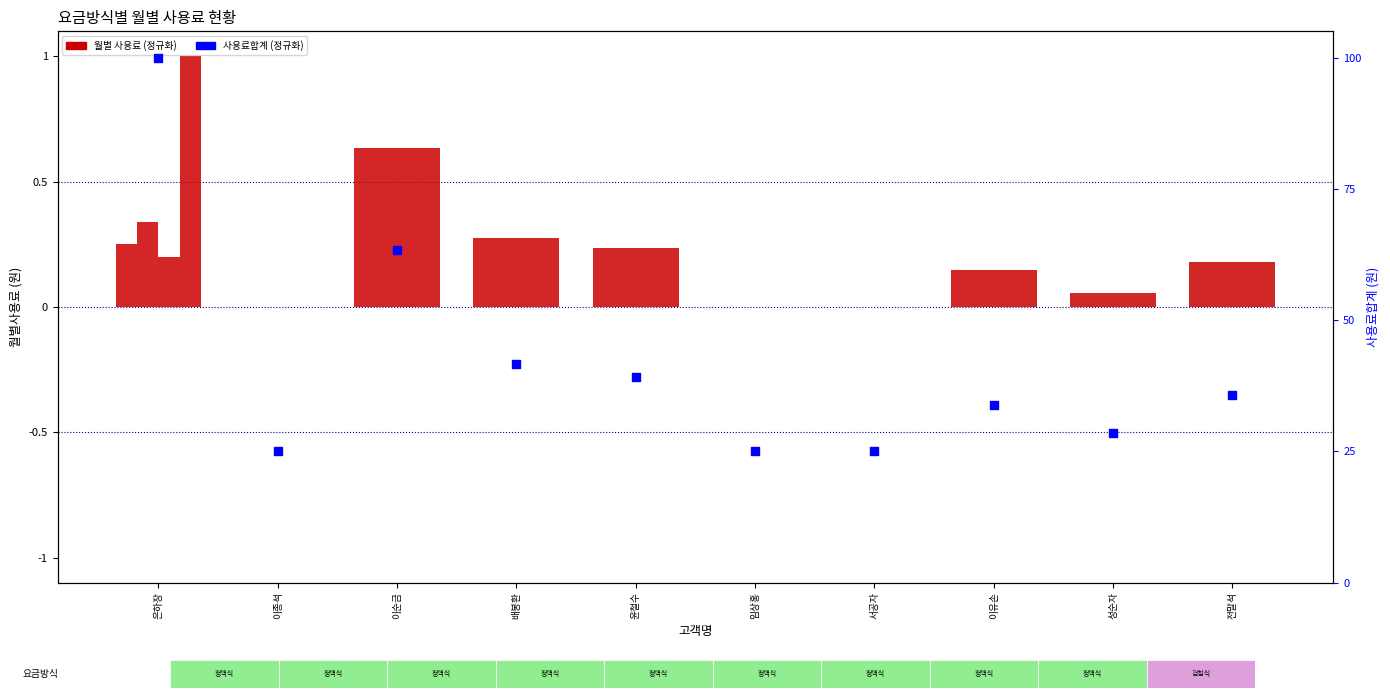

Is the value of 6월사용료 at 이종석 greater than the value of 3월사용료 at 이종석?

No